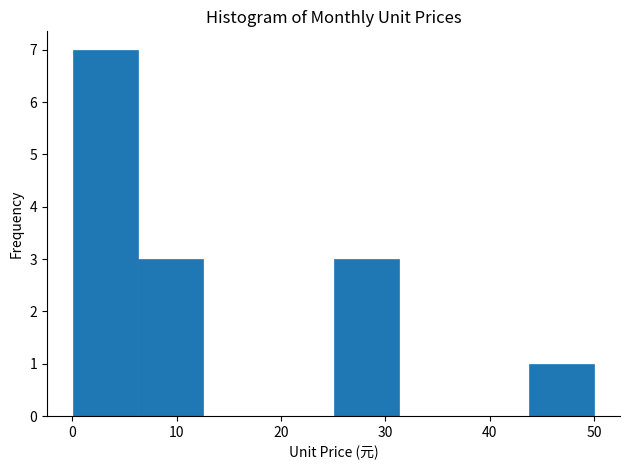

How tall is the bar that spans 6 to 13 on the x-axis? Neither the bar edges nor the heights are printed on the chart, so give them approximately, as read against the axes.

3